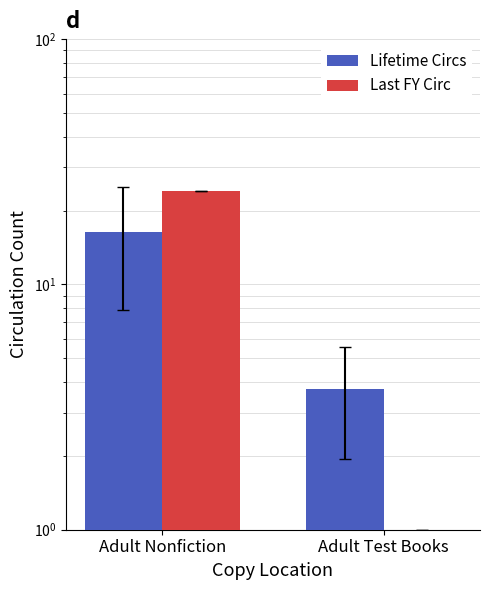

Which series changed the most between Adult Nonfiction and Adult Test Books?

Last FY Circ